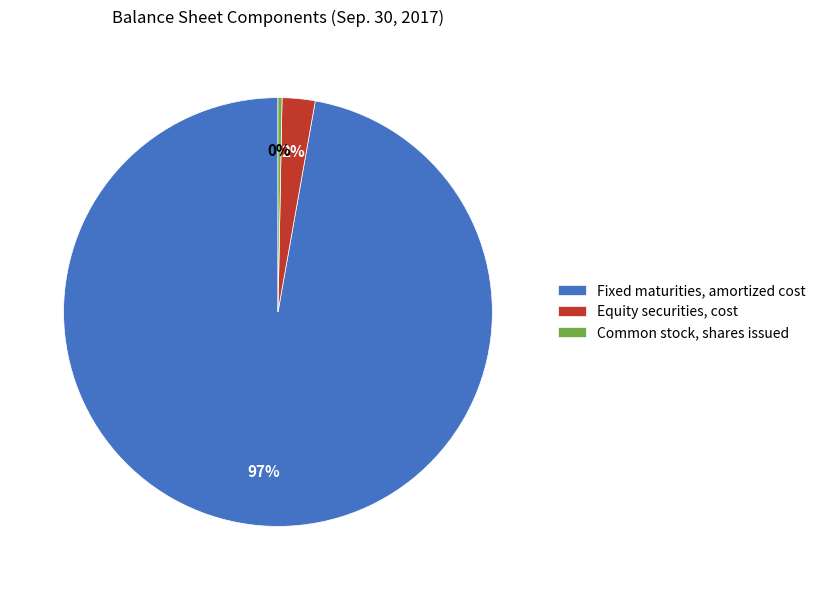

To the nearest percent, what is the average slice percentage?

33%